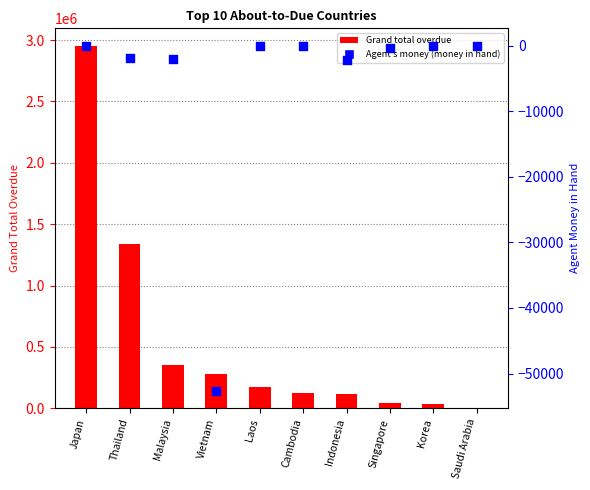

Which series has the largest total across all categories?

Grand total overdue